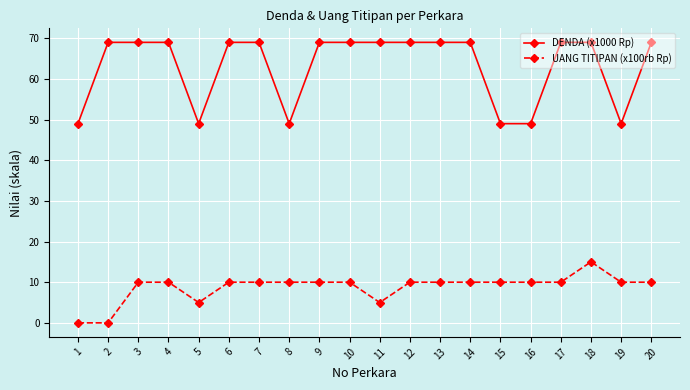

Which series has the largest range (max minus min)?

DENDA (x1000 Rp)